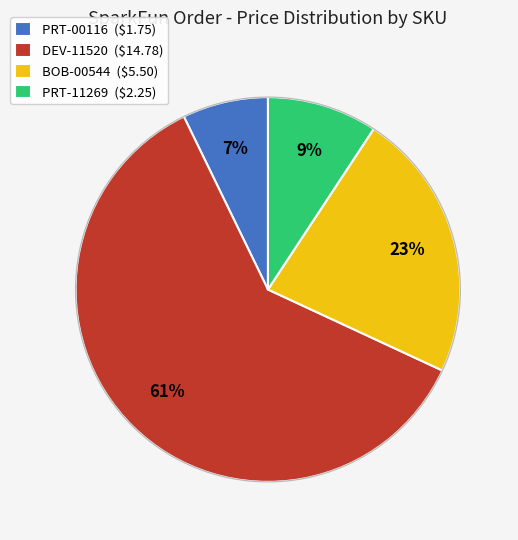

What is the ratio of the value at PRT-00116 to the value at PRT-11269?

0.8